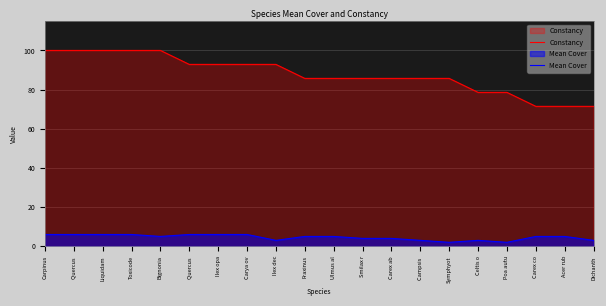

At which category is the sum across all series the highest?

Carpinus